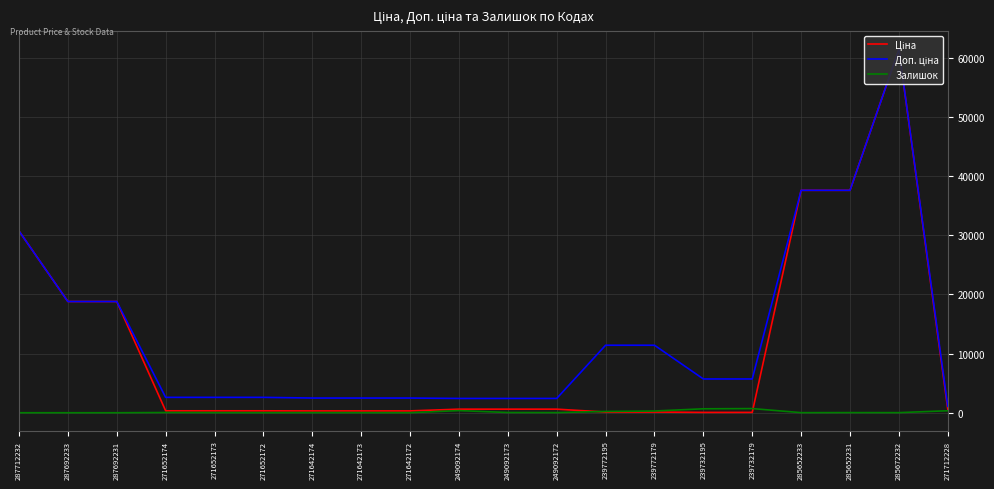

What is the difference between the Ціна values at 249092173 and 239732179?

546.7